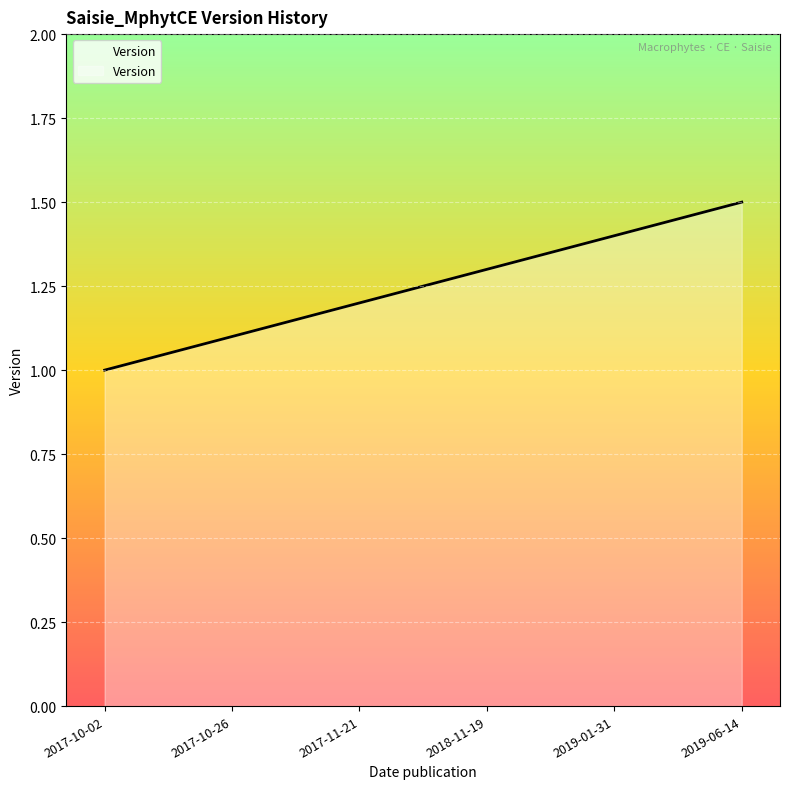

At which category does the chart reach its peak across all series?

2019-06-14